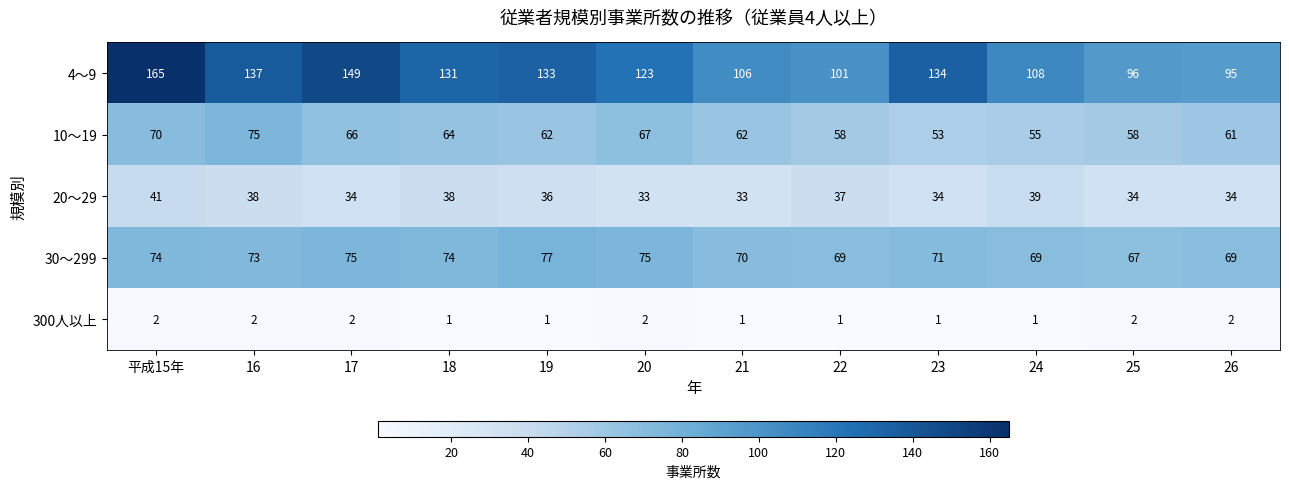

Rank the categories by 4～9 value from lowest to highest.

26, 25, 22, 21, 24, 20, 18, 19, 23, 16, 17, 平成15年